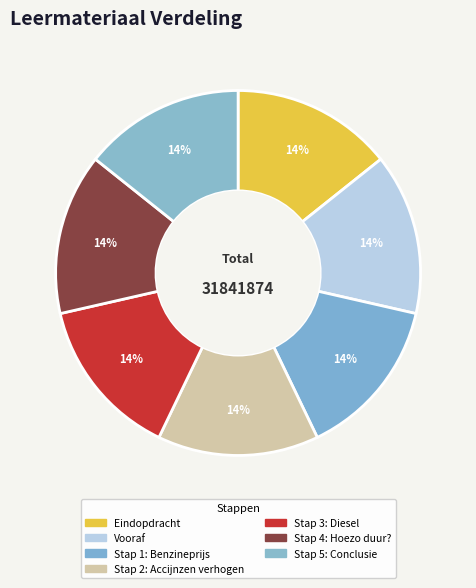

How many slices are in this pie chart?

7